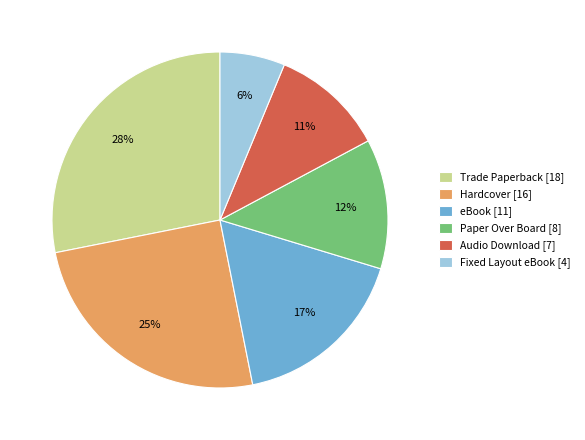

The Fixed Layout eBook [4] slice represents 19% of the pie. True or false?

False